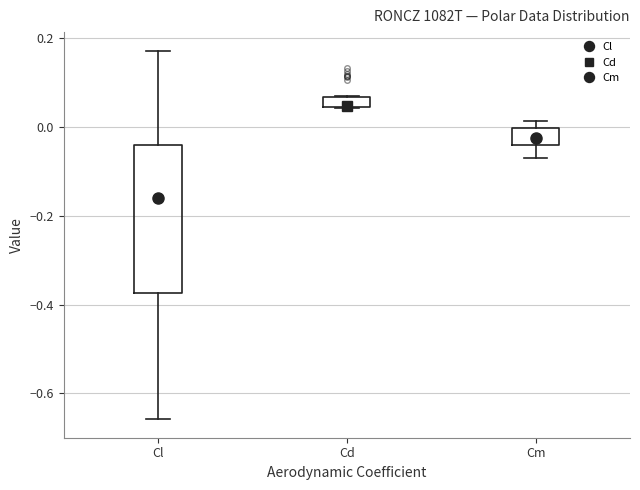

Where is the lower edge of the box for Cd on the y-axis? The values are not printed on the chart, so give them approximately, as read against the axis.

0.04